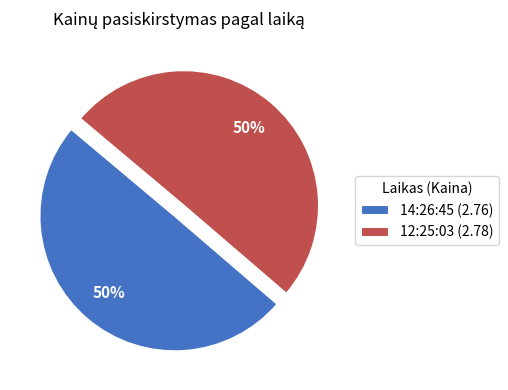

Is it true that 12:25:03 (2.78) is 50% of the pie?

True